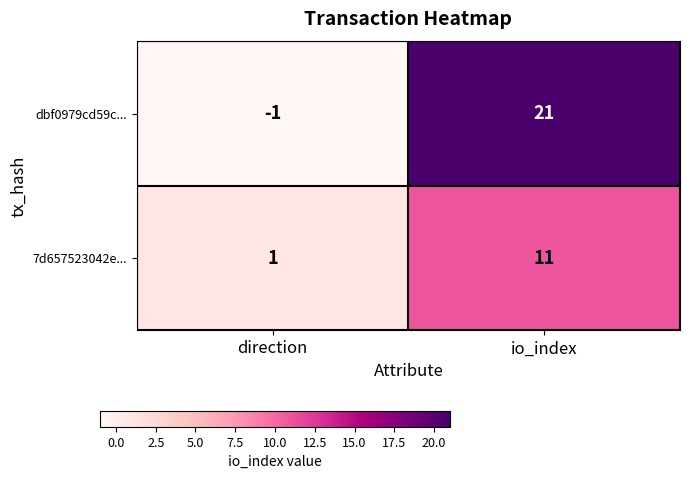

Read the 7d657523042e... value at io_index.

11